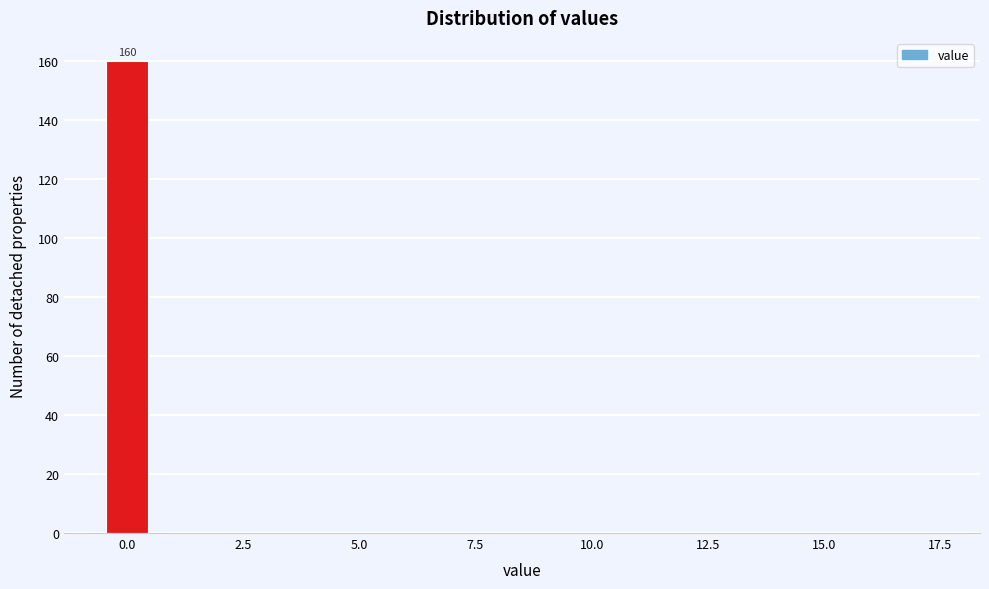

Read against the x-axis, roughly where is the centre of the tallest bar?

0.0